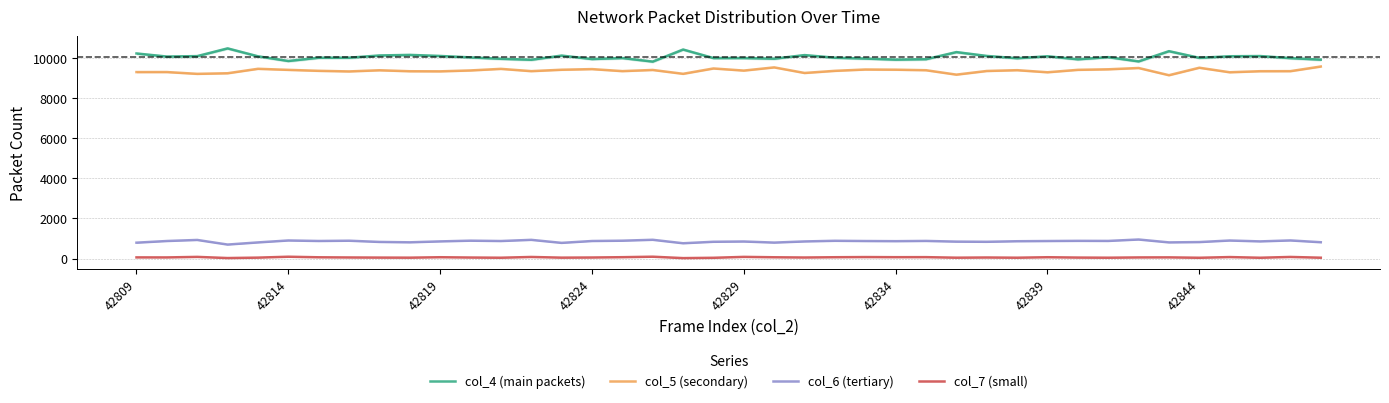

True or false: col_4 (main packets) and col_5 (secondary) cross at least once.

False